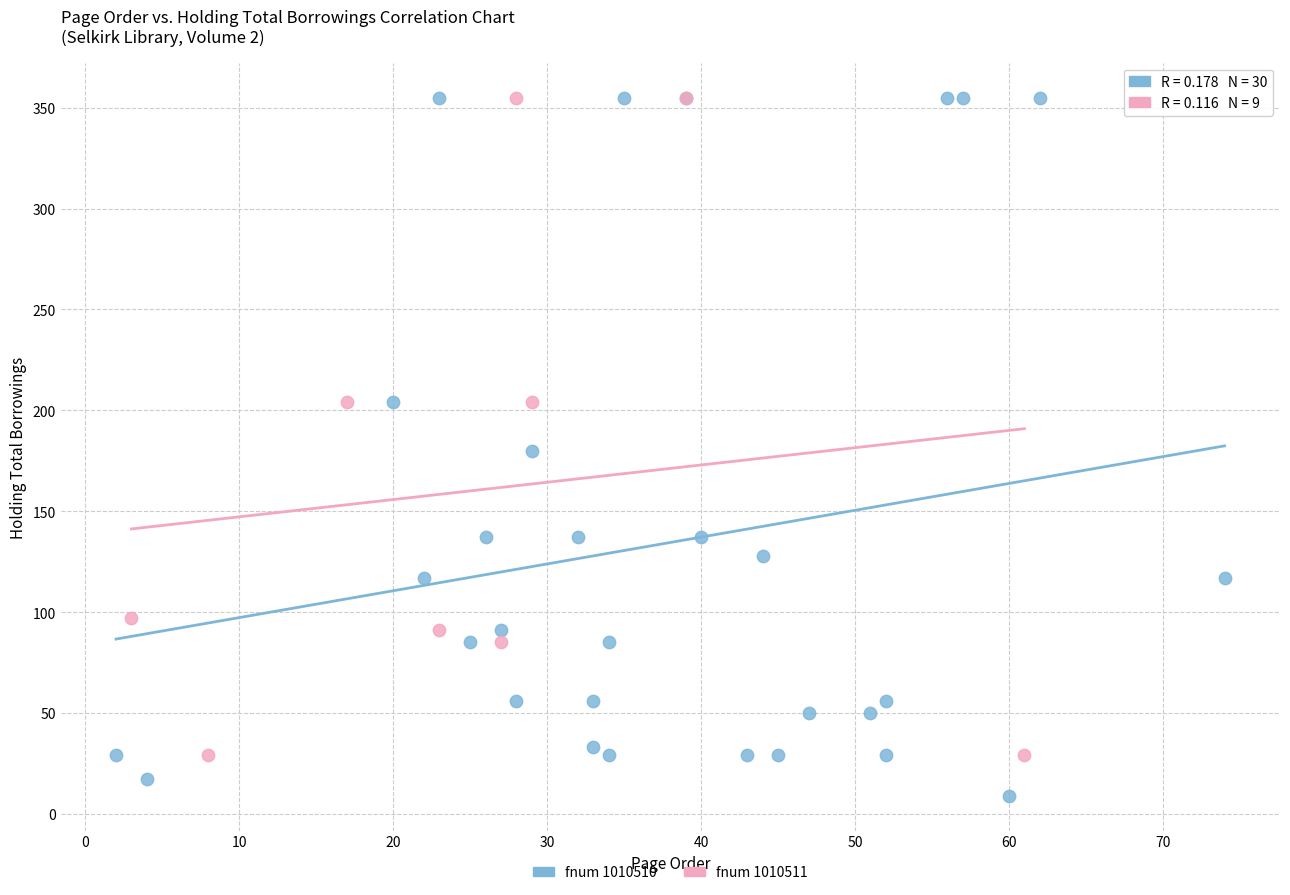

Which series has the widest spread of Y values?

fnum 1010510